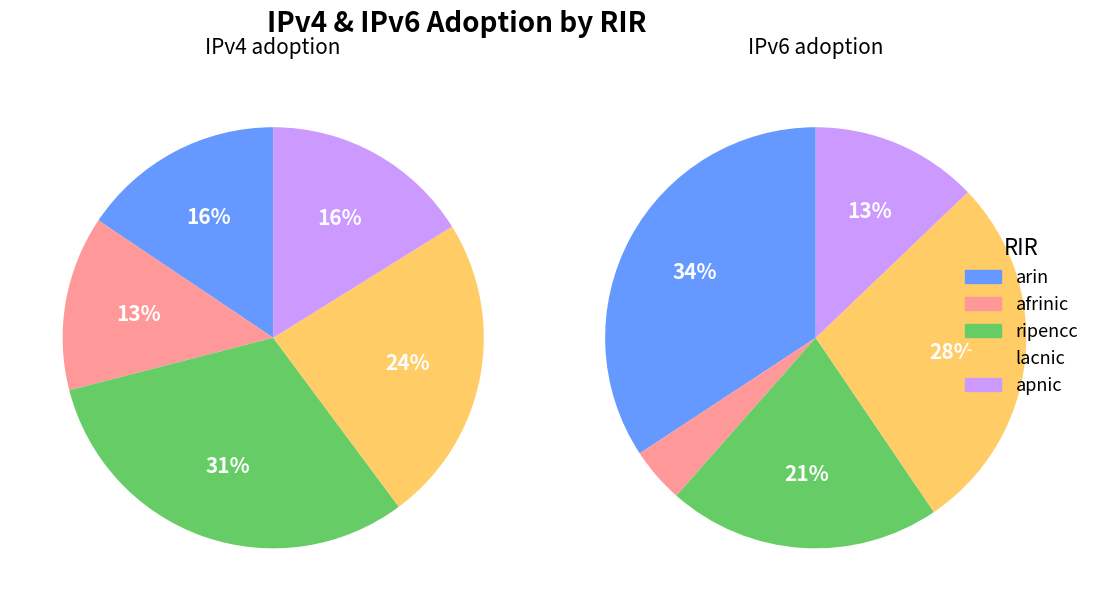

Count the number of slices in the pie.

5